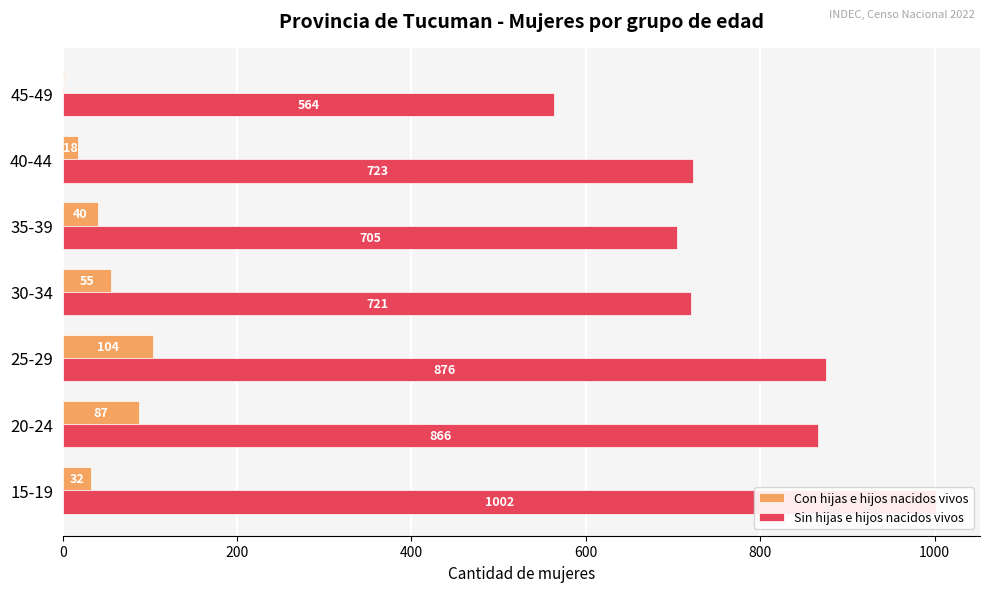

Reading left to right, extract all data points from this chart.

Con hijas e hijos nacidos vivos: 32	87	104	55	40	18	1
Sin hijas e hijos nacidos vivos: 1002	866	876	721	705	723	564